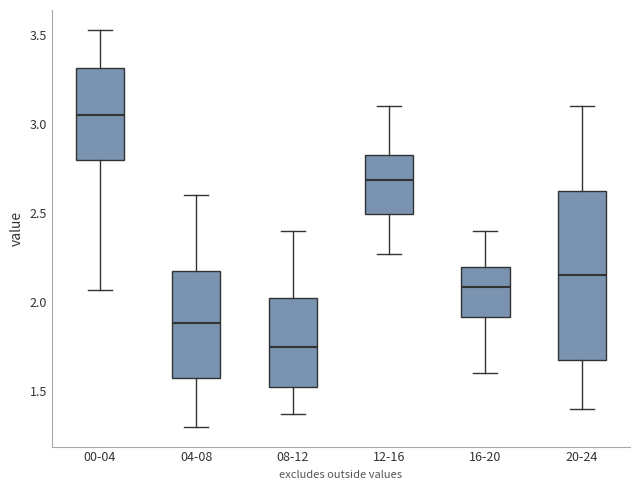

Which box has the highest median line?

00-04